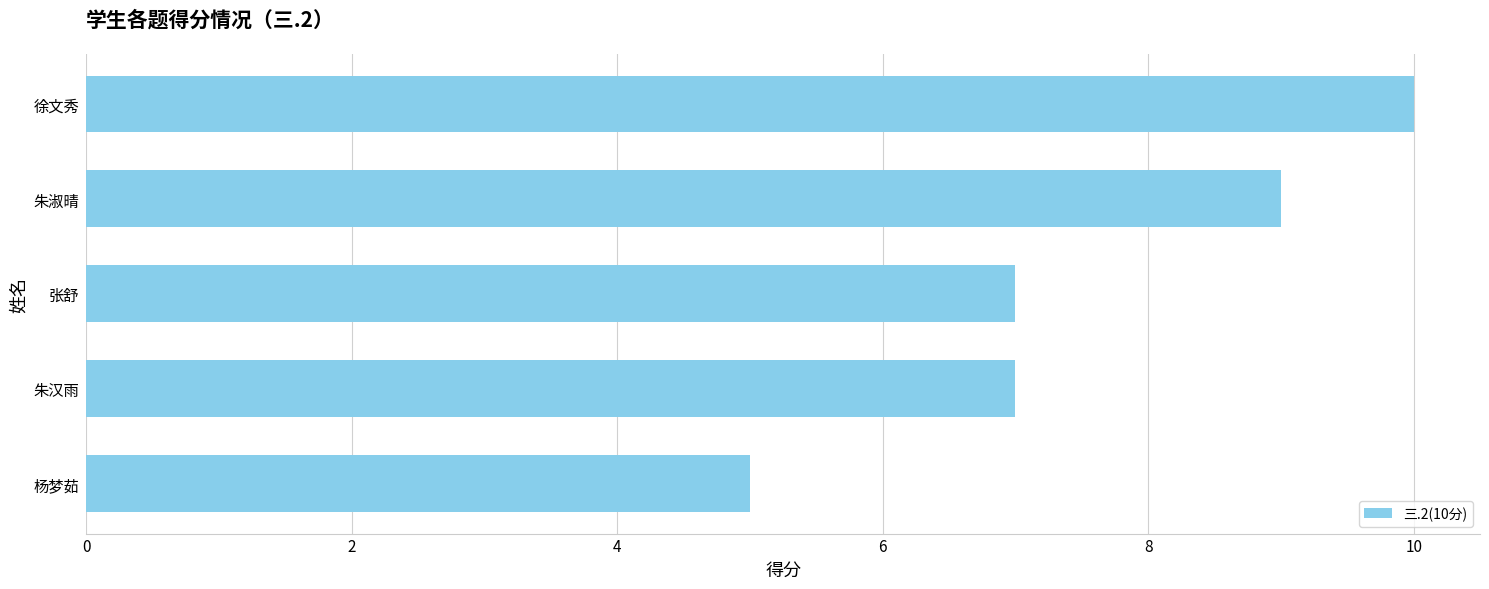

Reading bottom to top, transcribe all the data shown in this chart.

5	7	7	9	10